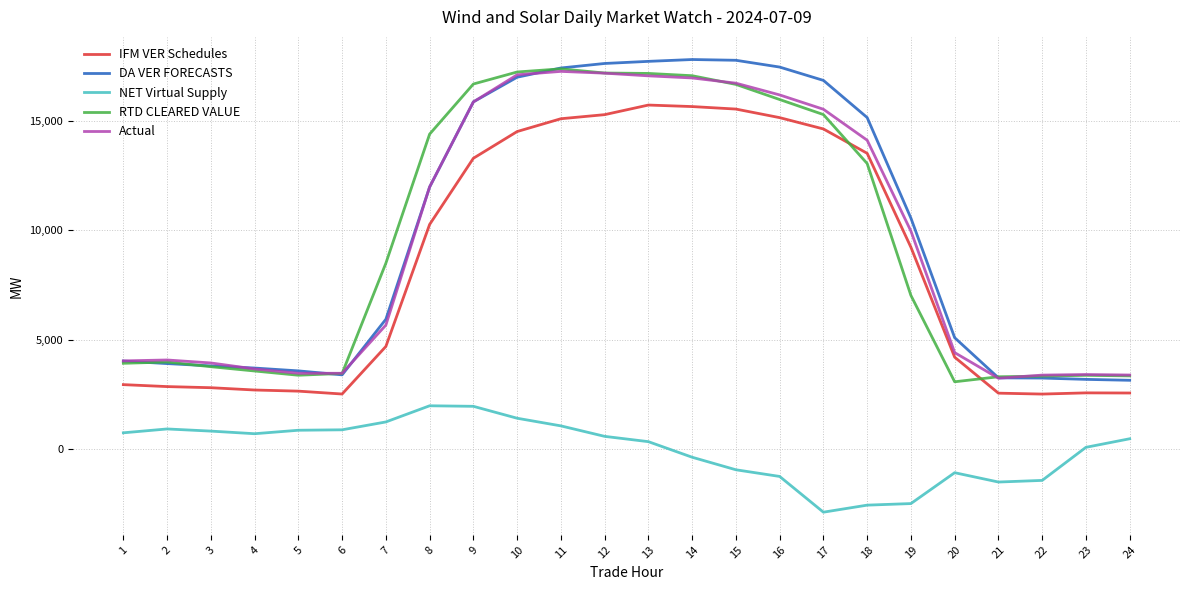

What is the lowest value of the IFM VER Schedules series?

2508.2